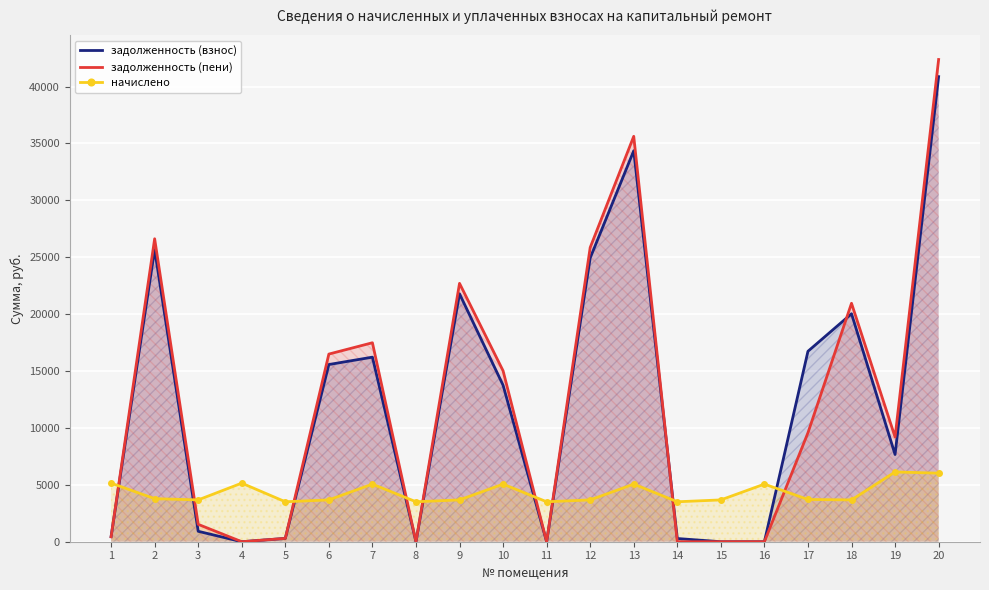

True or false: задолженность (пени) has a value of 9576.0 at 17.

True